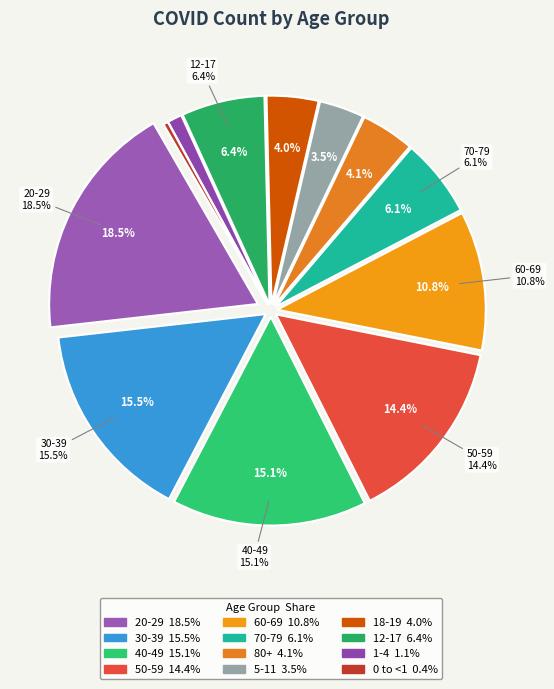

How many slices are in this pie chart?

12